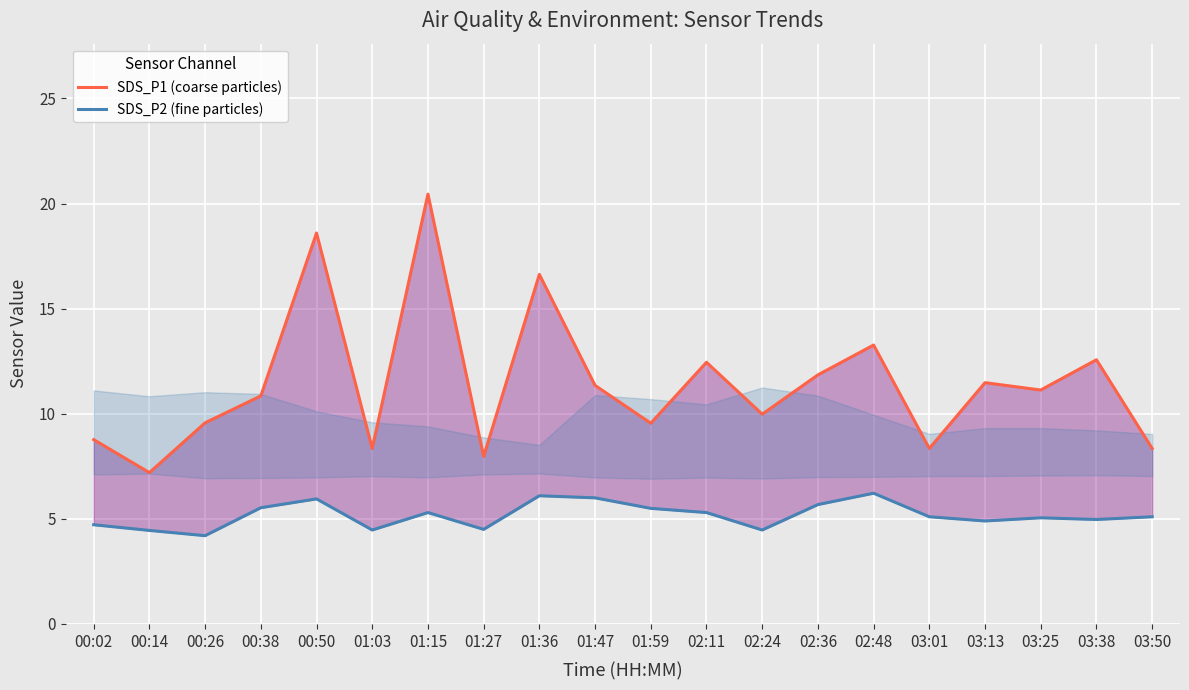

What are all the series names shown in the legend?

SDS_P1 (coarse particles), SDS_P2 (fine particles)